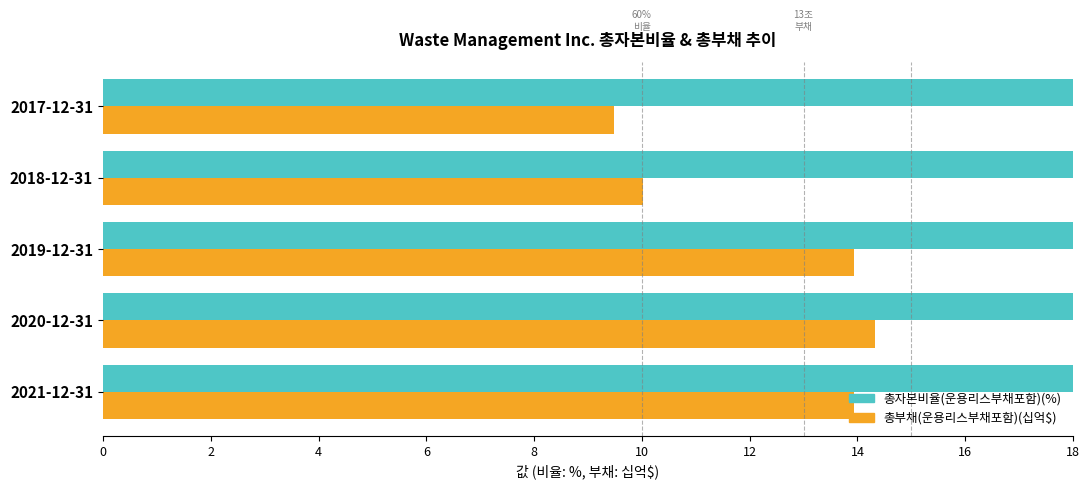

Is the value of 총자본비율(운용리스부채포함)(%) at 2017-12-31 greater than the value of 총부채(운용리스부채포함)(십억$) at 2017-12-31?

Yes